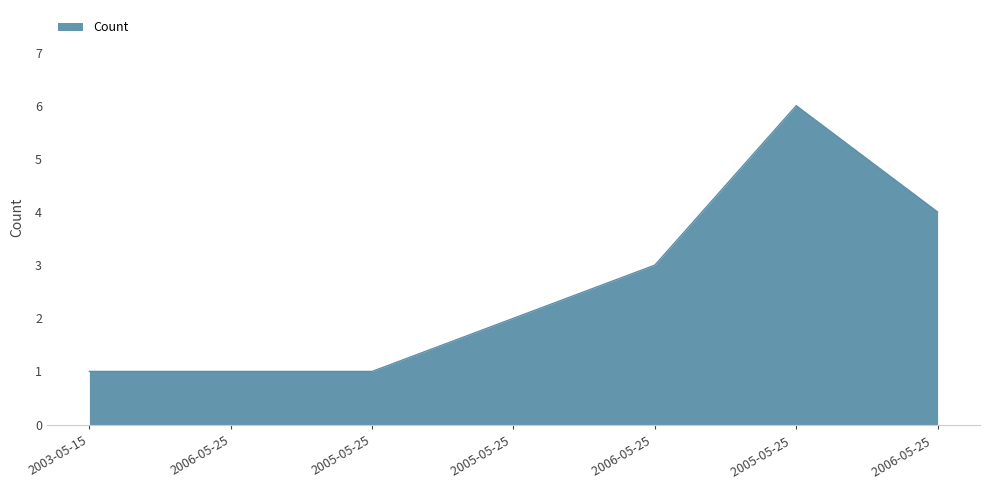

What is the difference between the maximum and minimum values?

5